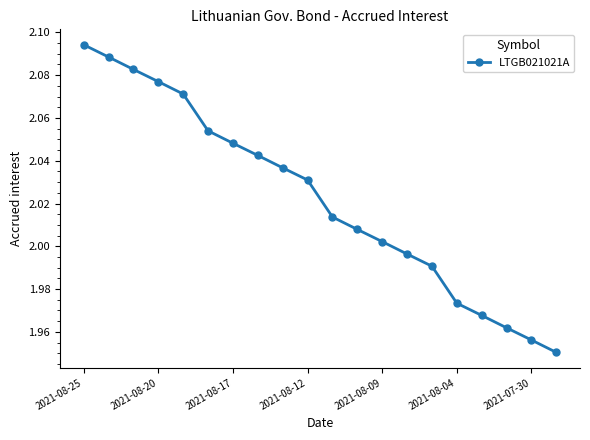

What is the sum of all values?

40.4